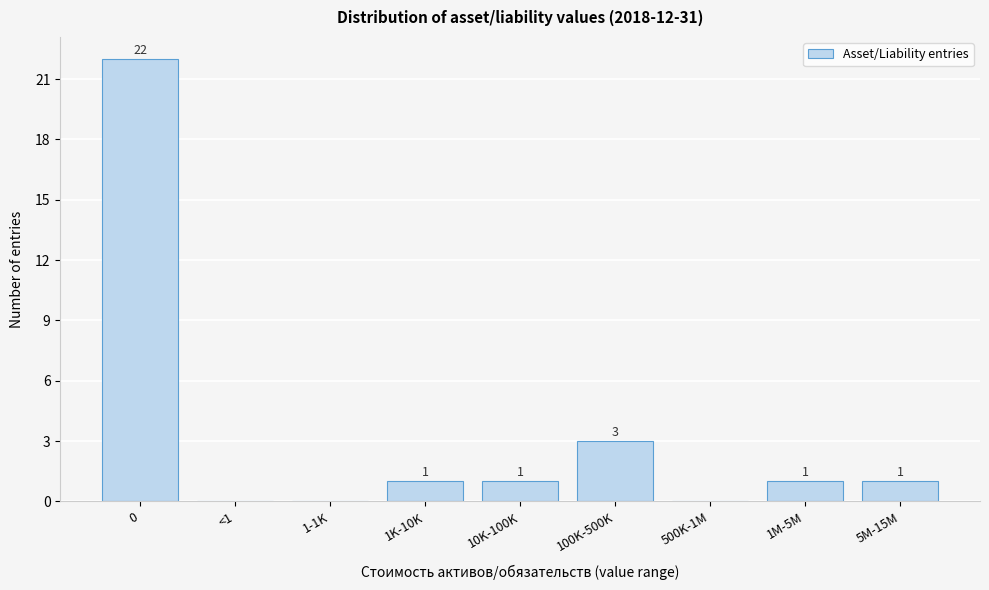

Reading right to left, extract all data points from this chart.

5M-15M=1	1M-5M=1	500K-1M=0	100K-500K=3	10K-100K=1	1K-10K=1	1-1K=0	<1=0	0=22